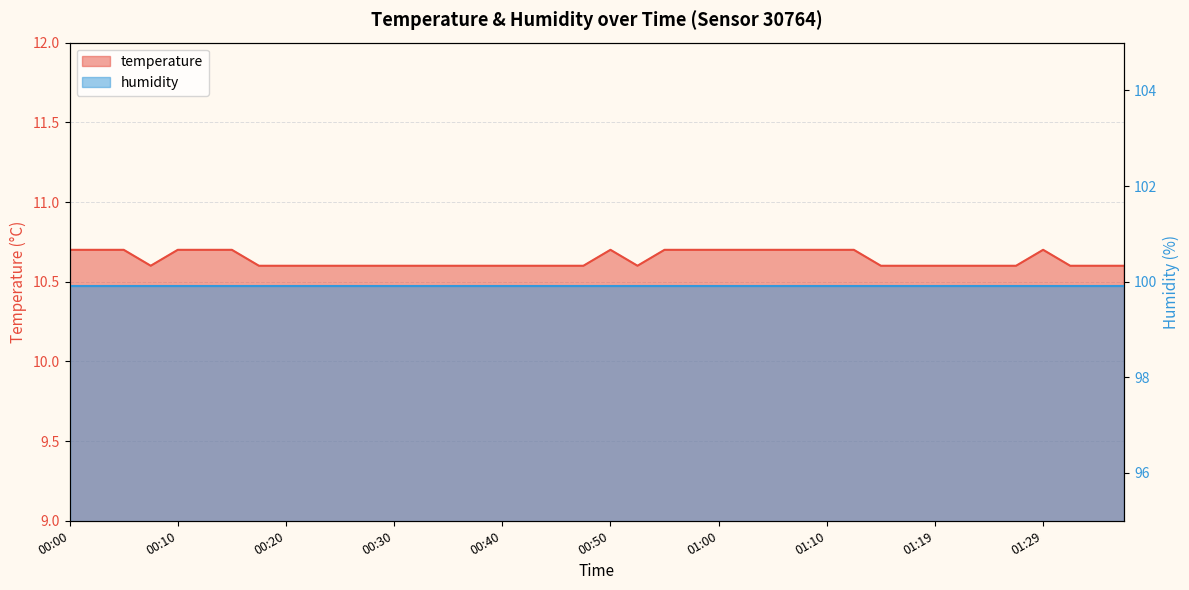

Where is the first local minimum?

00:07